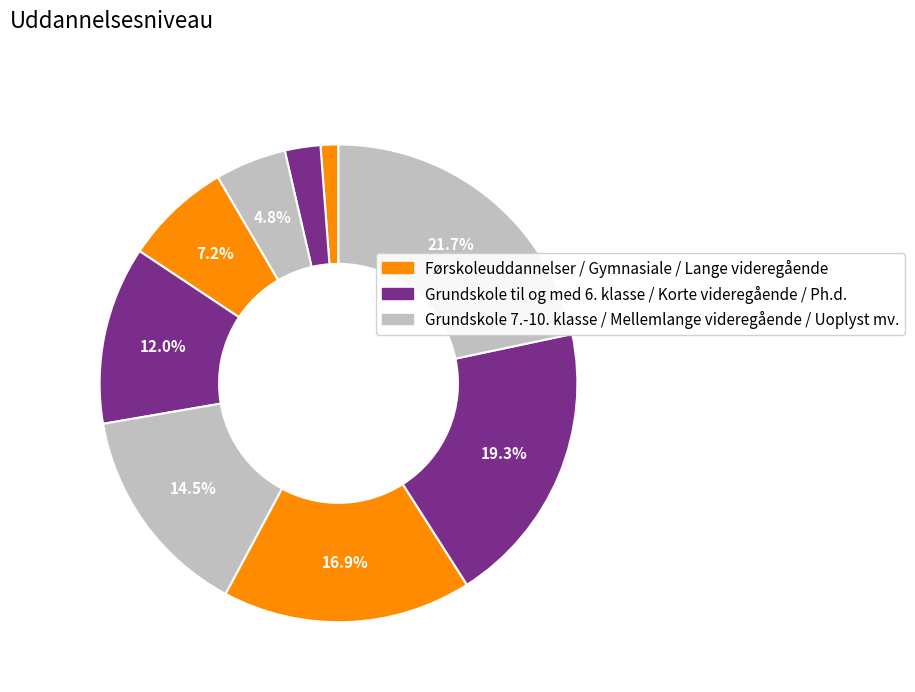

How many slices are in this pie chart?

9